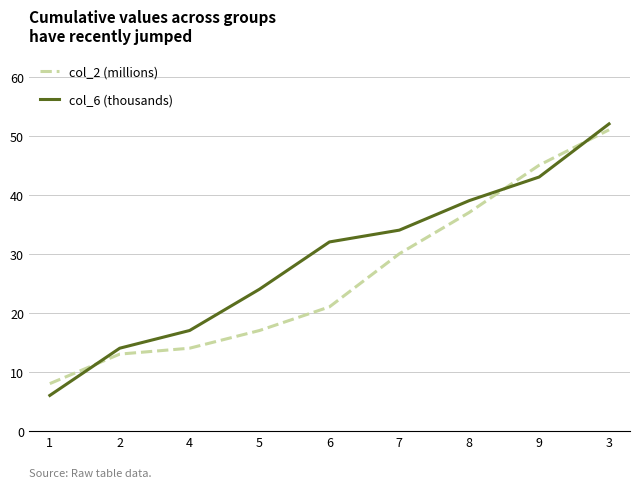

Reading left to right, what are all the values shown in this chart?

col_2 (millions): 1=8	2=13	4=14	5=17	6=21	7=30	8=37	9=45	3=51
col_6 (thousands): 1=6	2=14	4=17	5=24	6=32	7=34	8=39	9=43	3=52